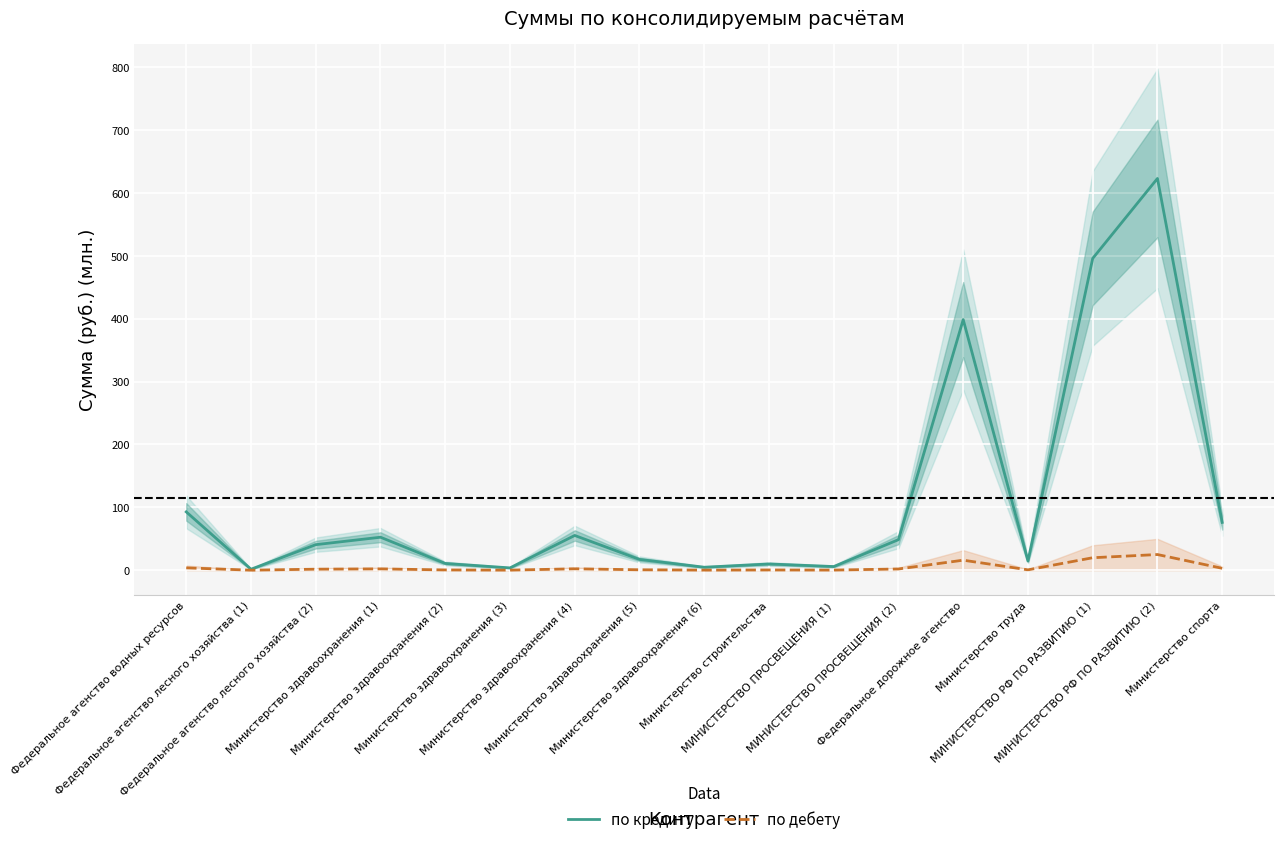

Where is the first local minimum for по дебету?

Федеральное агенство лесного хозяйства (1)